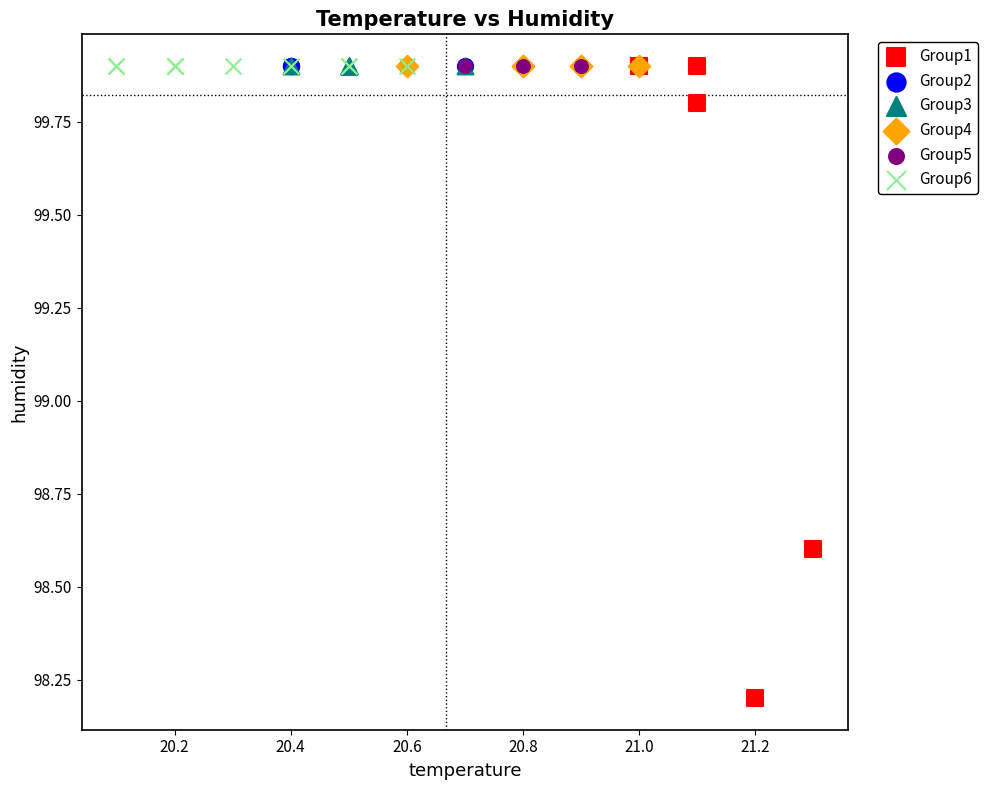

Which series contains the lowest Y value?

Group1